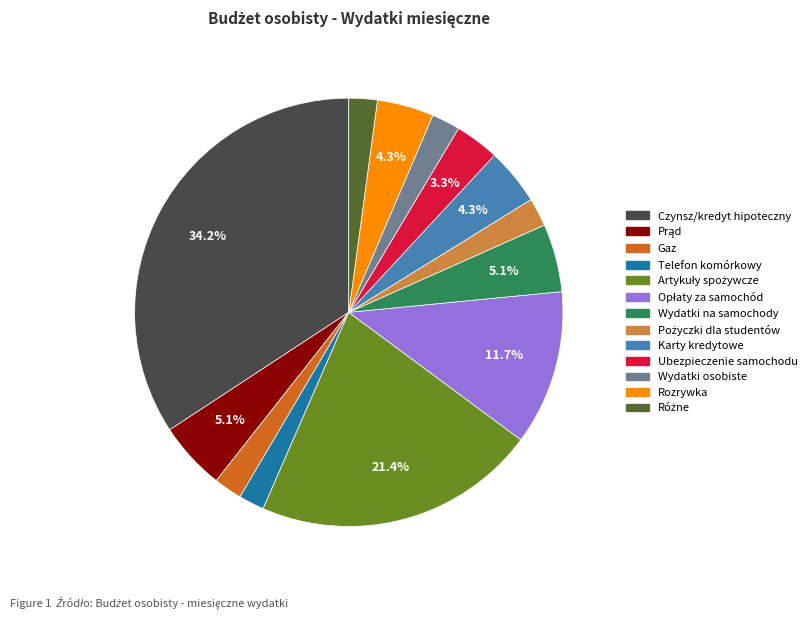

Is the sum of Wydatki osobiste and Czynsz/kredyt hipoteczny greater than half?

No